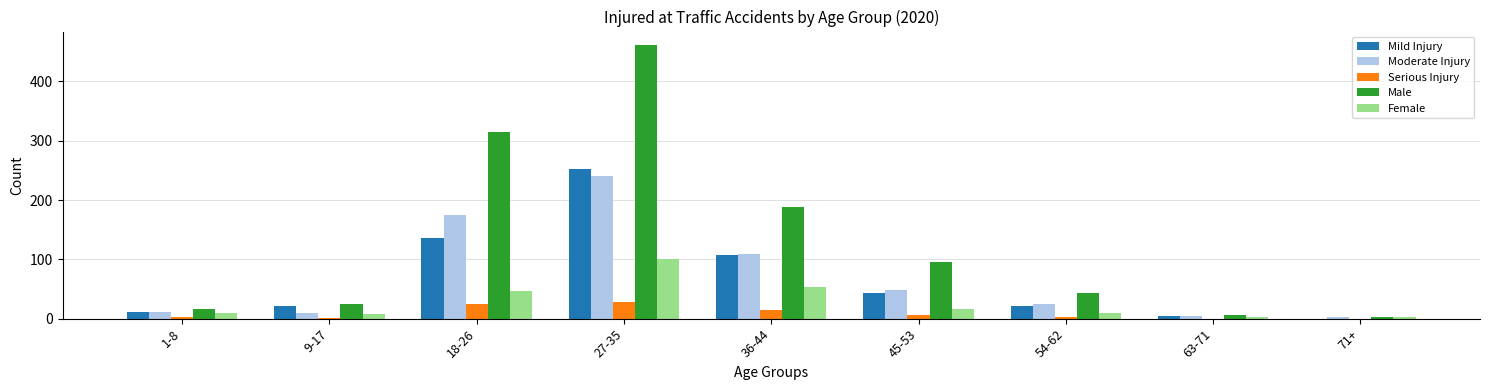

Are the bars grouped side by side (vs. stacked)?

Yes